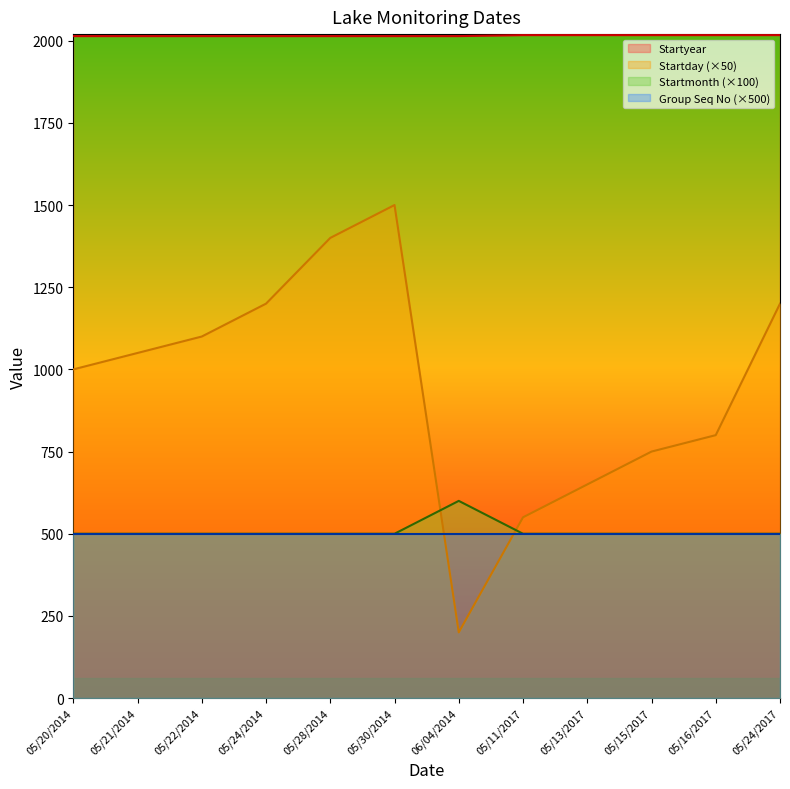

True or false: Startyear has more than 1 interior local peaks.

False